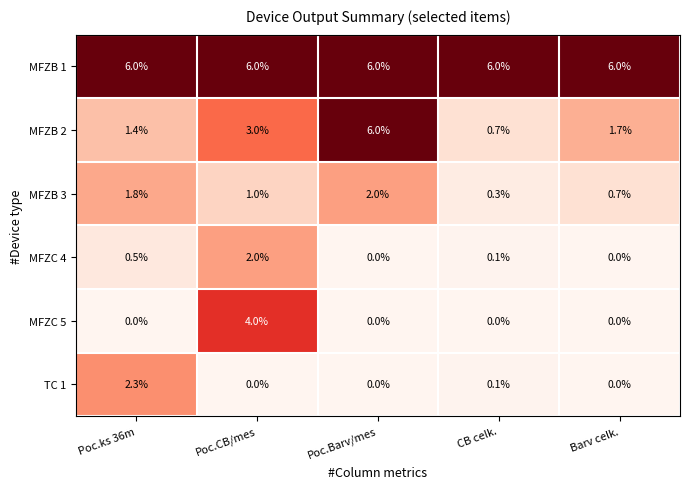

Is it true that MFZB 3 equals 1.0 at Barv celk.?

False